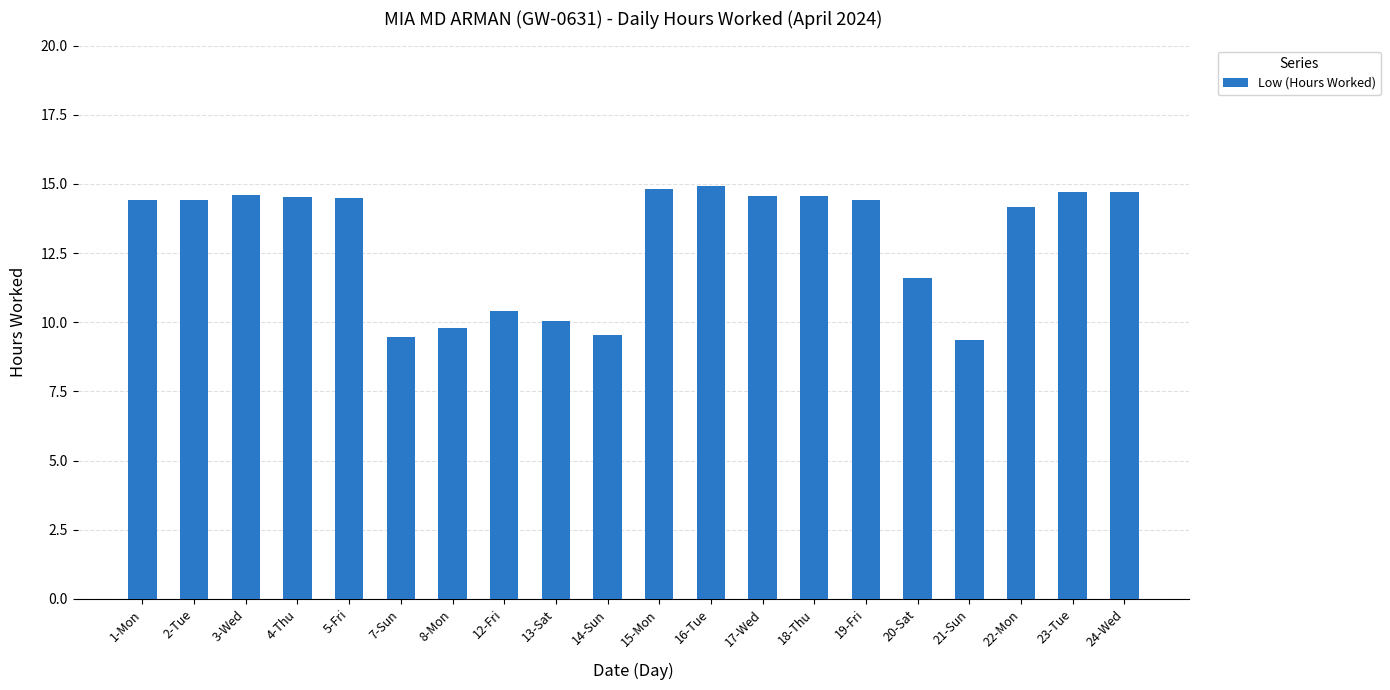

What is the greatest value displayed?

14.9